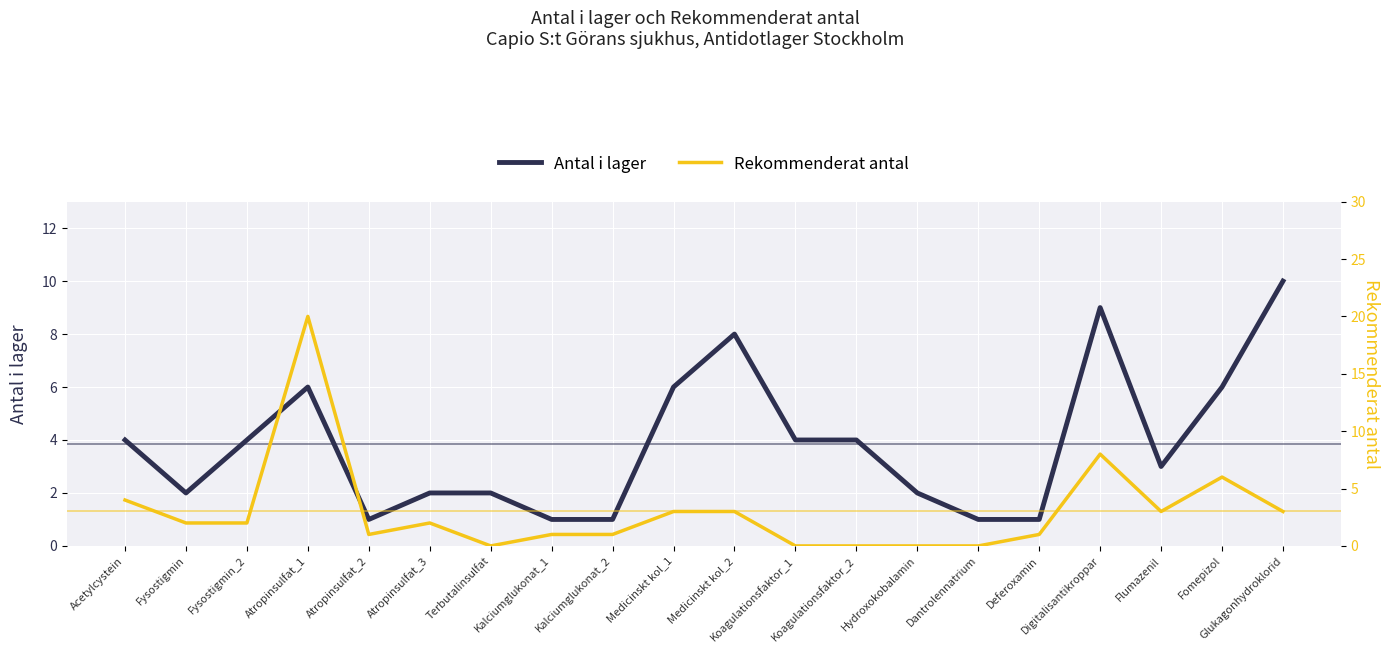

What is the difference between the second highest and minimum values in the Antal i lager series?

8